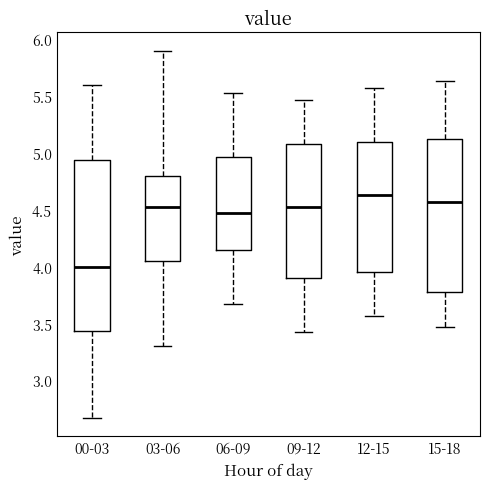

Where is the upper edge of the box for 15-18 on the y-axis? The values are not printed on the chart, so give them approximately, as read against the axis.

5.10